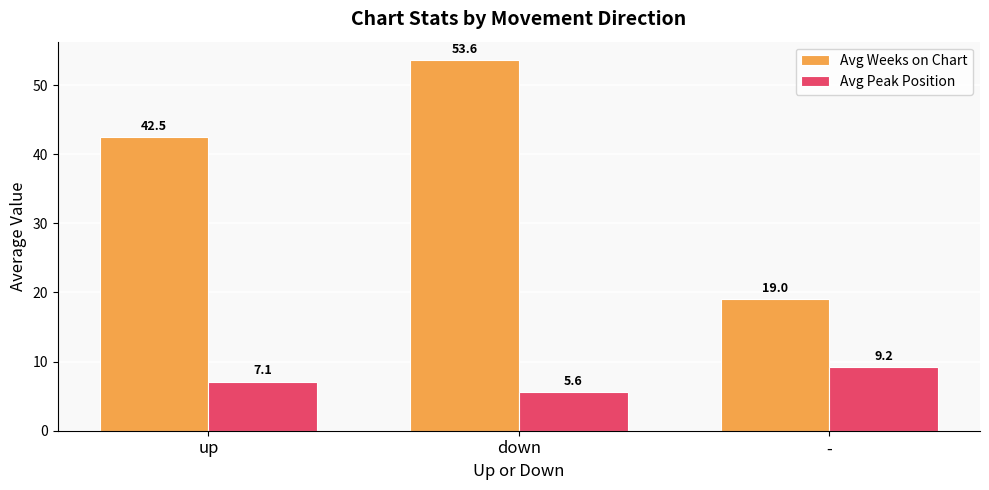

What is the value of the Avg Peak Position bar at the 1st from the left?

7.1